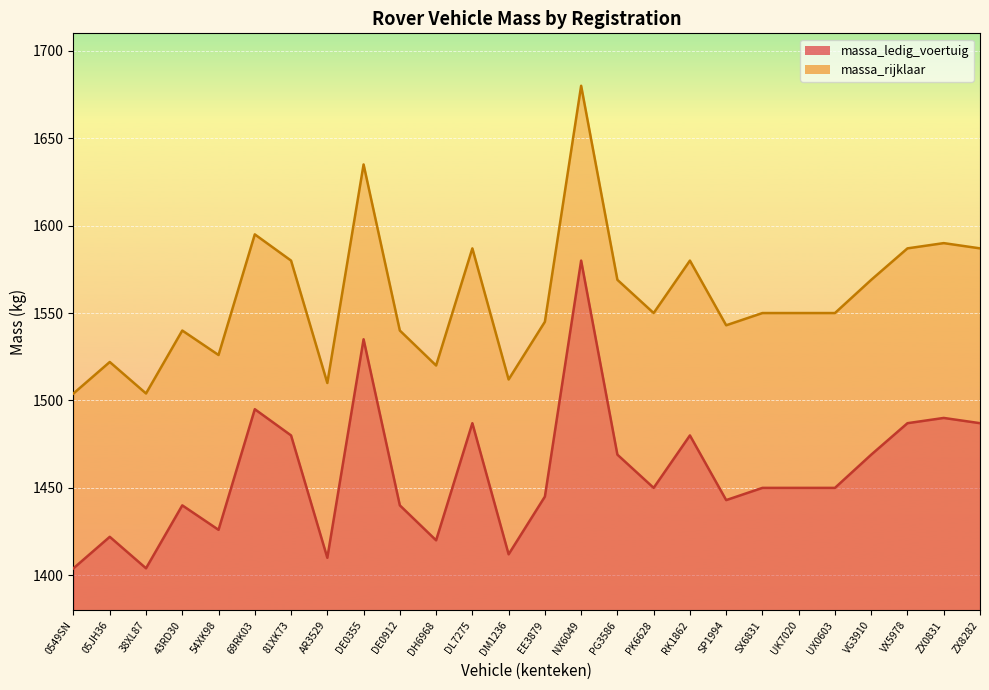

Reading right to left, what are all the values shown in this chart?

massa_ledig_voertuig: ZX8282=1487	ZX0831=1490	VX5978=1487	VG3910=1469	UX0603=1450	UK7020=1450	SX6831=1450	SP1994=1443	RK1862=1480	PK6628=1450	PG3586=1469	NX6049=1580	EE3879=1445	DM1236=1412	DL7275=1487	DH6968=1420	DE0912=1440	DE0355=1535	AR3529=1410	81XK73=1480	69RK03=1495	54XK98=1426	43RD30=1440	38XL87=1404	05JH36=1422	0549SN=1404
massa_rijklaar: ZX8282=1587	ZX0831=1590	VX5978=1587	VG3910=1569	UX0603=1550	UK7020=1550	SX6831=1550	SP1994=1543	RK1862=1580	PK6628=1550	PG3586=1569	NX6049=1680	EE3879=1545	DM1236=1512	DL7275=1587	DH6968=1520	DE0912=1540	DE0355=1635	AR3529=1510	81XK73=1580	69RK03=1595	54XK98=1526	43RD30=1540	38XL87=1504	05JH36=1522	0549SN=1504